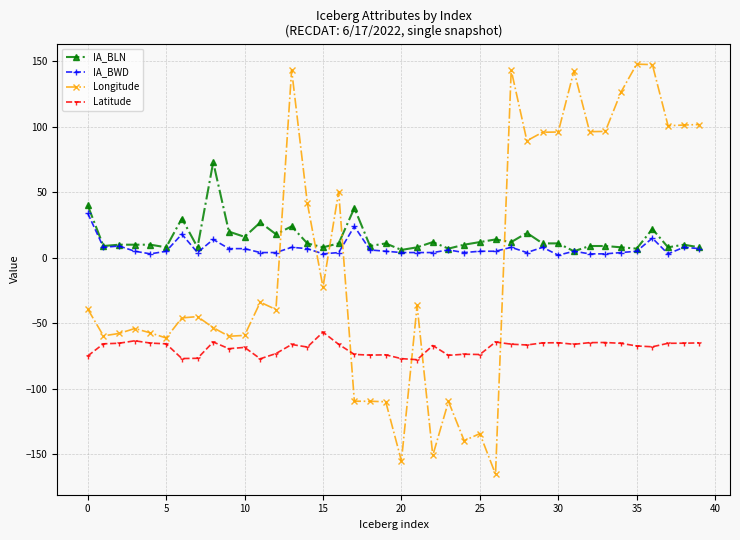

What is the difference between the maximum and minimum values in the IA_BLN series?

68.0